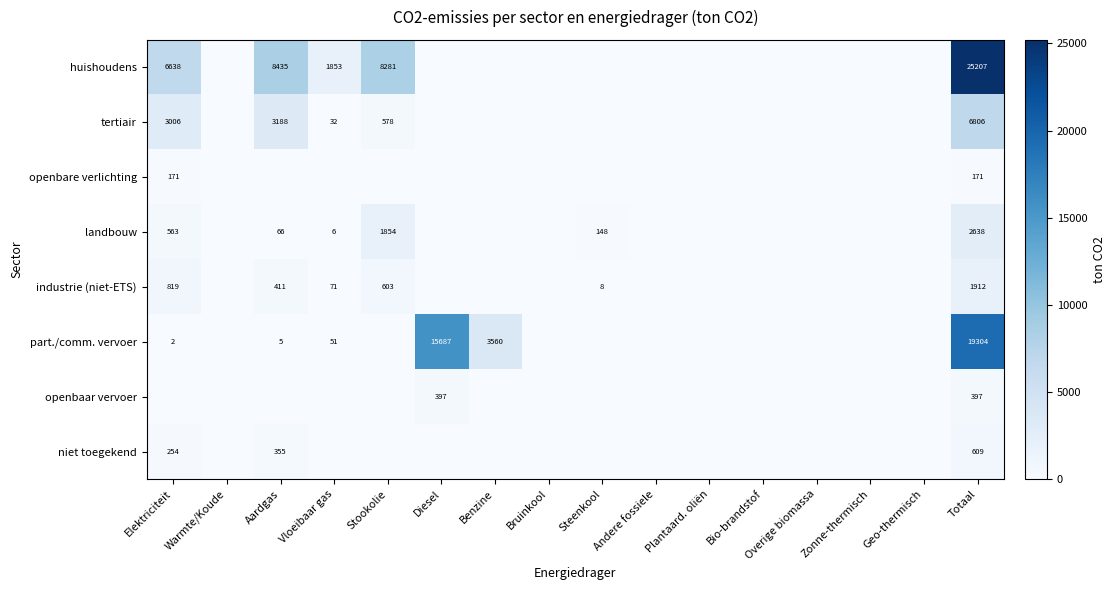

At which category is the sum across all series the highest?

Totaal